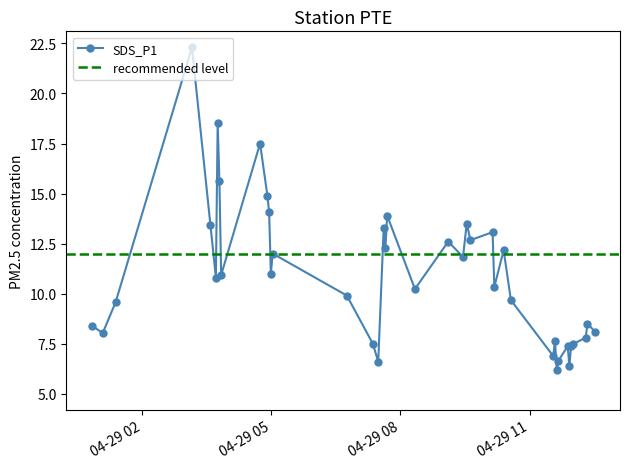

How many points are higher than both their immediate neighbors (excluding endpoints)?

13